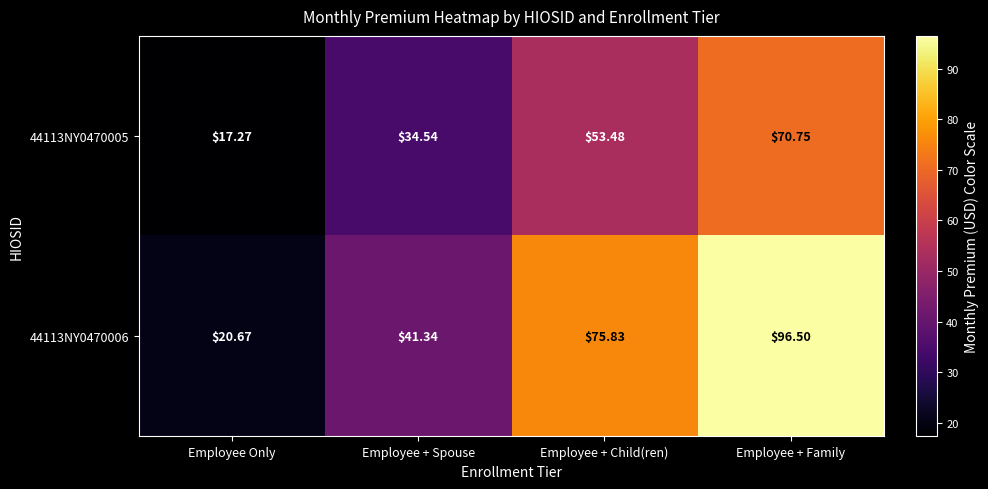

How many categories are shown in the chart?

4